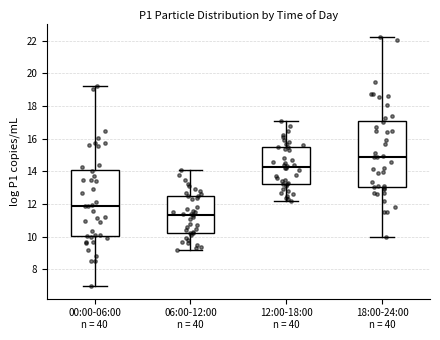

Where does the lower whisker of the box for 06:00-12:00 n = 40 end on the y-axis? The values are not printed on the chart, so give them approximately, as read against the axis.

9.2